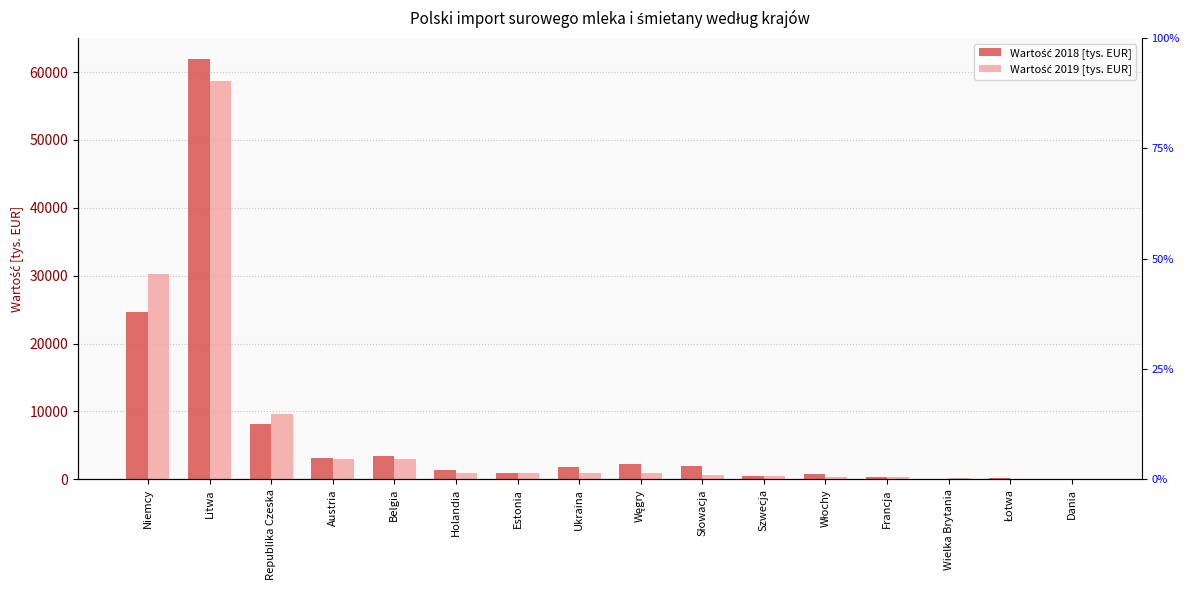

Rank the categories by Wartość 2018 [tys. EUR] value from lowest to highest.

Wielka Brytania, Dania, Łotwa, Francja, Szwecja, Włochy, Estonia, Holandia, Ukraina, Słowacja, Węgry, Austria, Belgia, Republika Czeska, Niemcy, Litwa